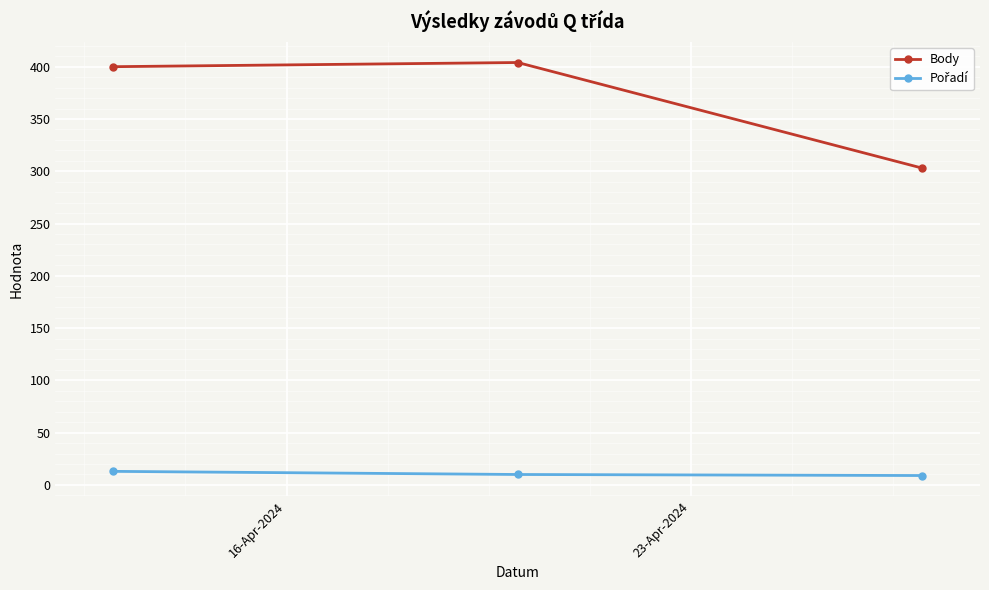

Count the number of categories in the chart.

3